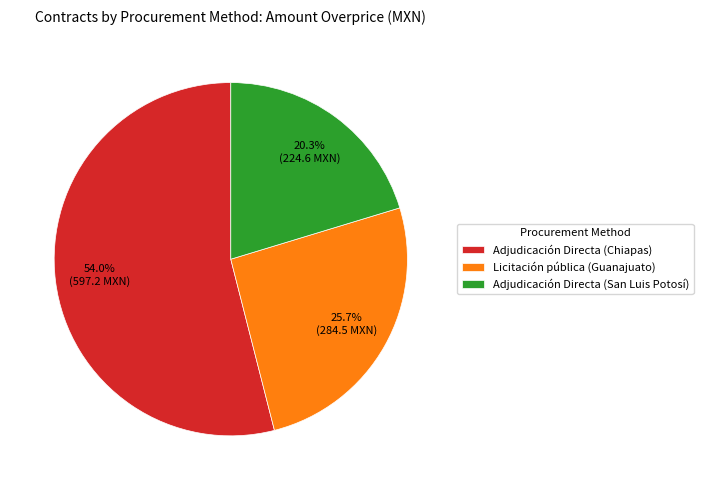

Which slice is the largest?

Adjudicación Directa (Chiapas)